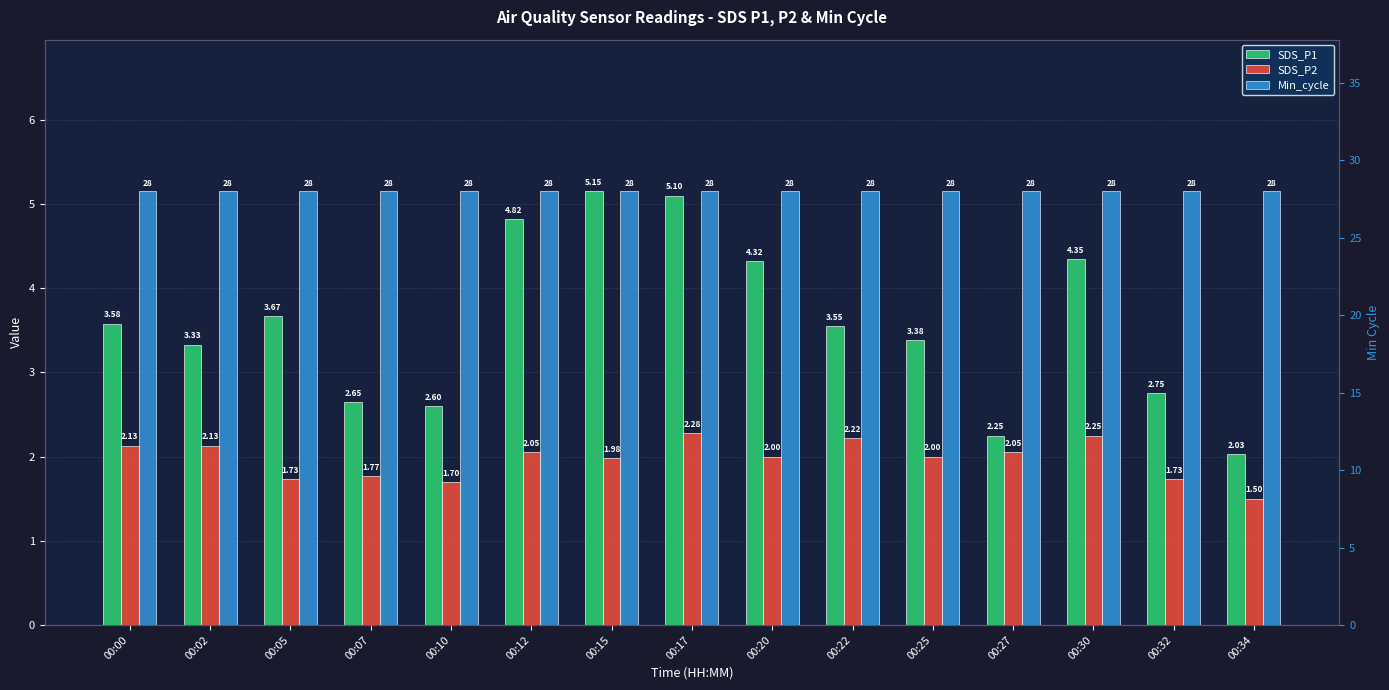

The value of SDS_P1 at 00:34 is 2.0. True or false?

True